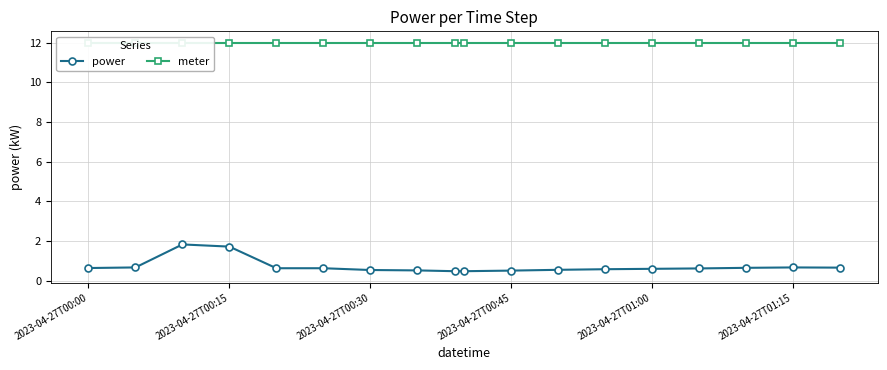

How many power values are between 0 and 1?

16